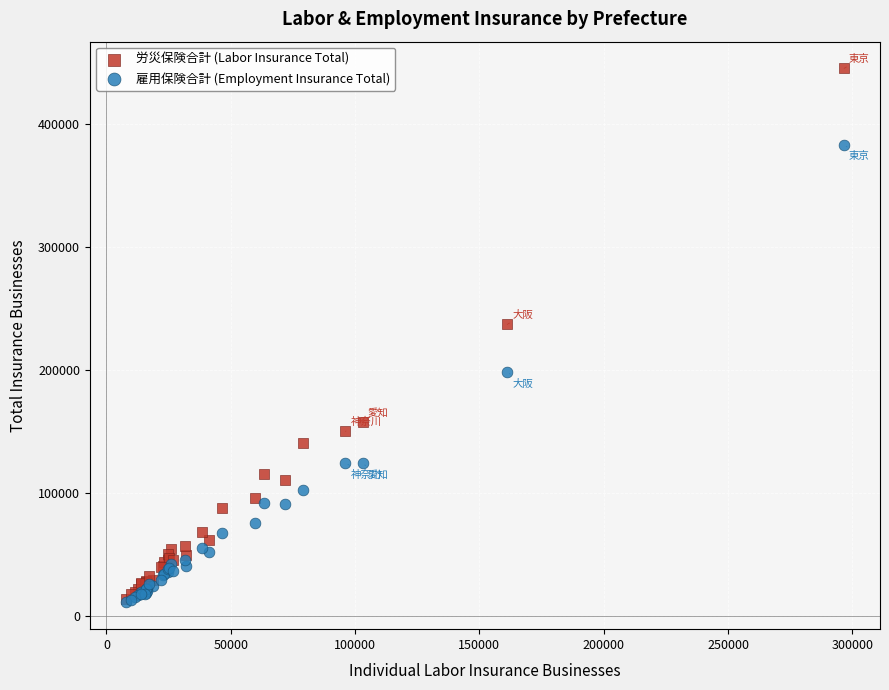

In the 労災保険合計 (Labor Insurance Total) series, what Y value is closest to 229806?

237370